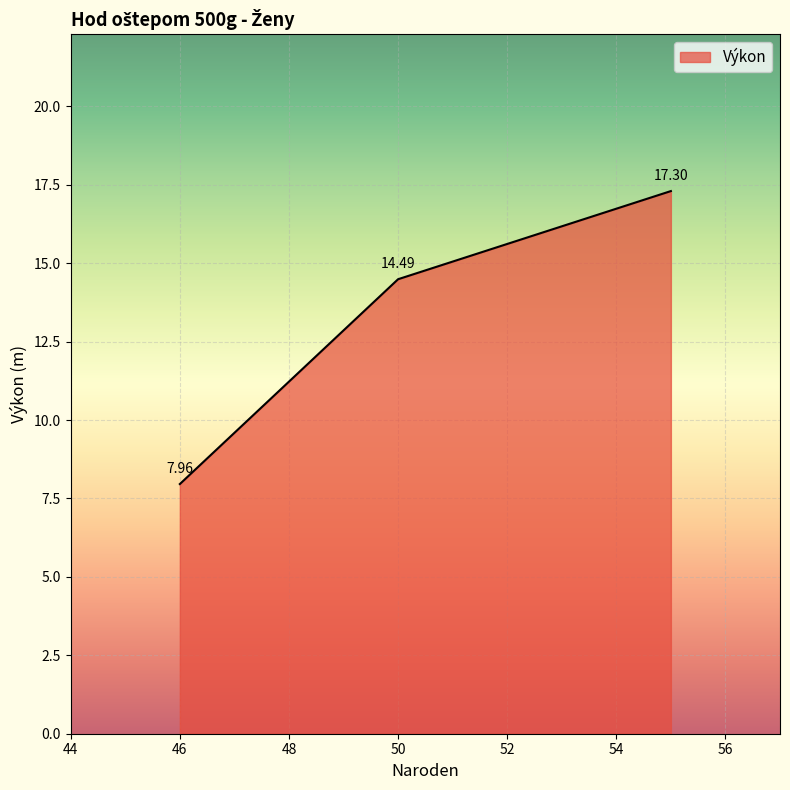

How many lines are shown in the chart?

1